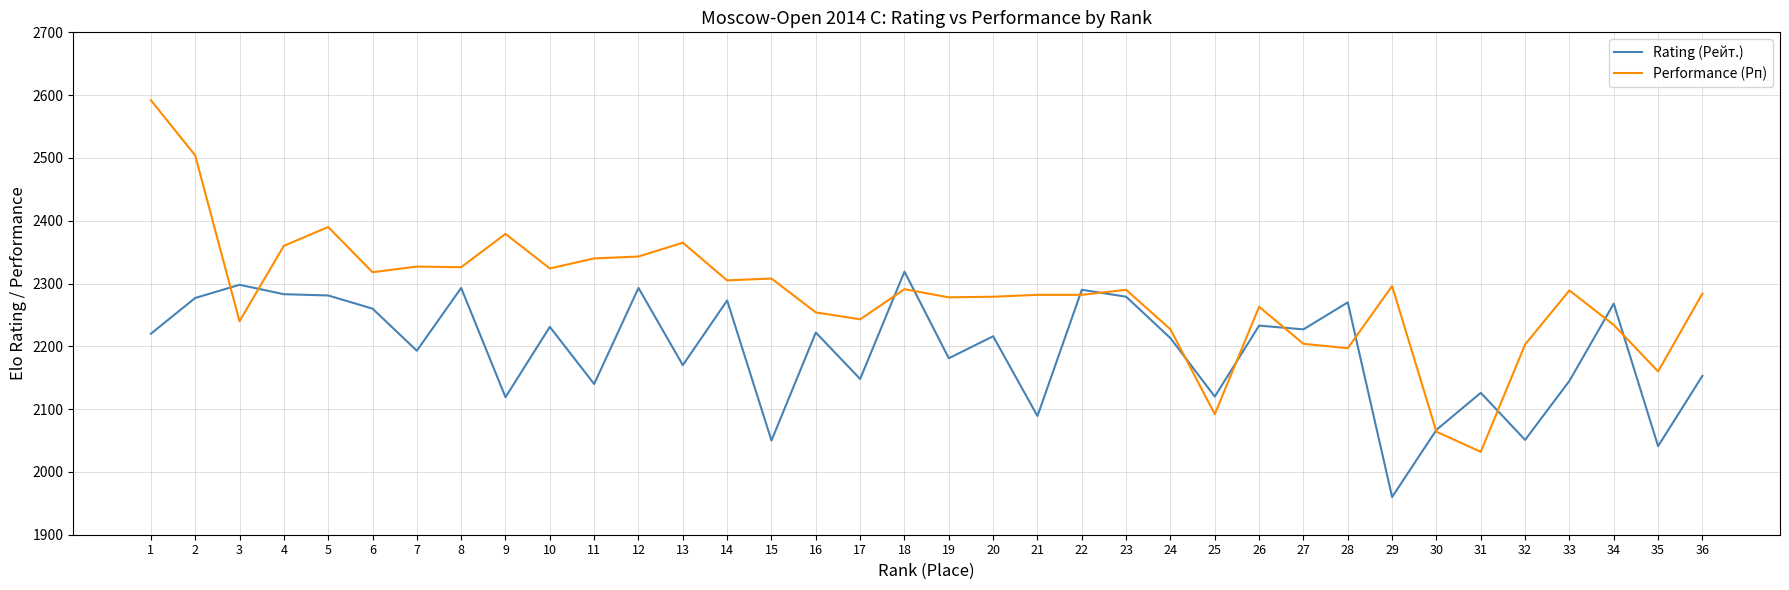

What is the difference between the maximum and minimum values in the Rating (Рейт.) series?

359